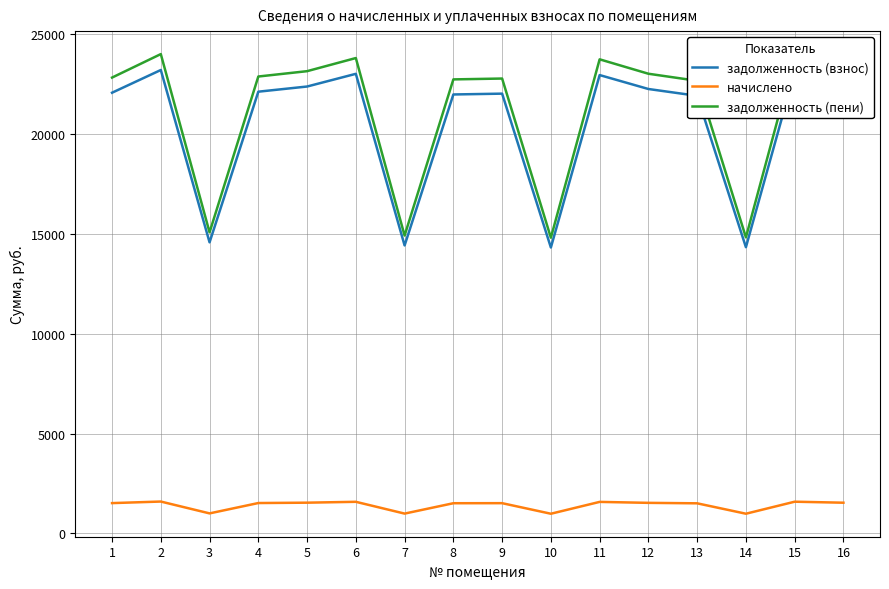

At which label does задолженность (взнос) first exceed 22130?

2